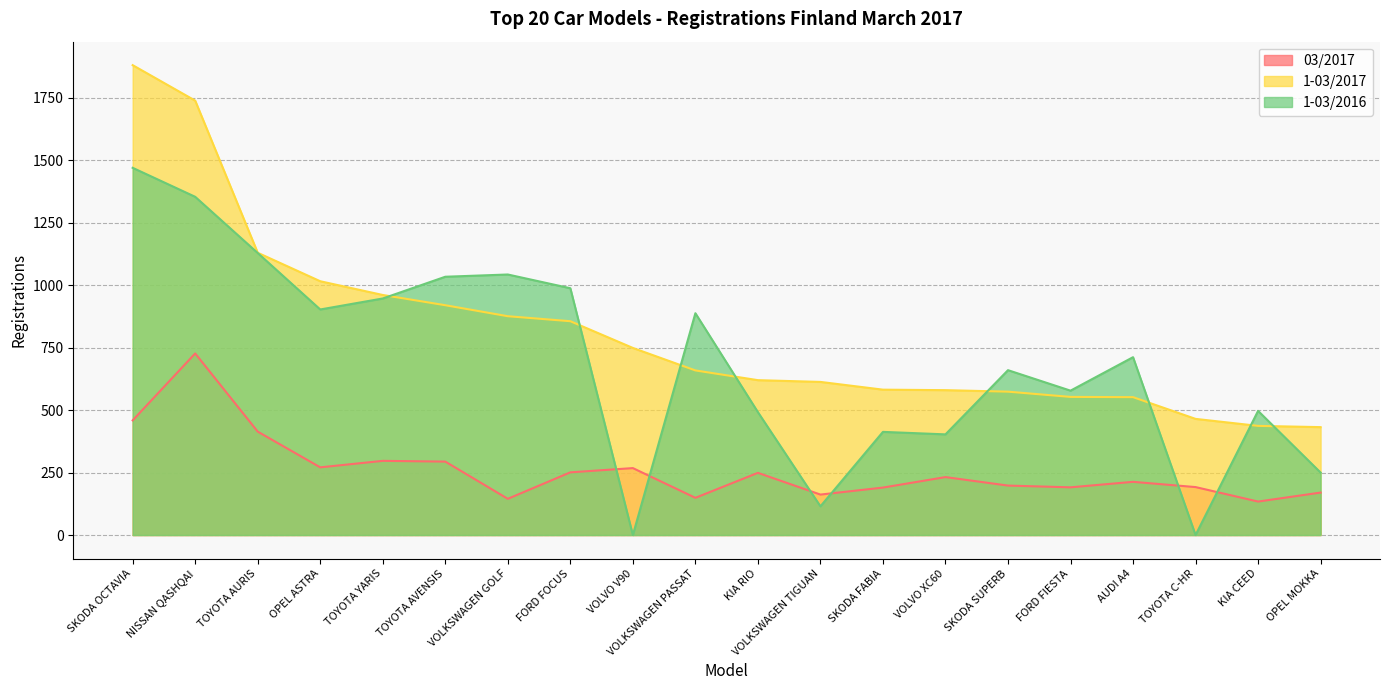

What is the greatest value displayed?

1881